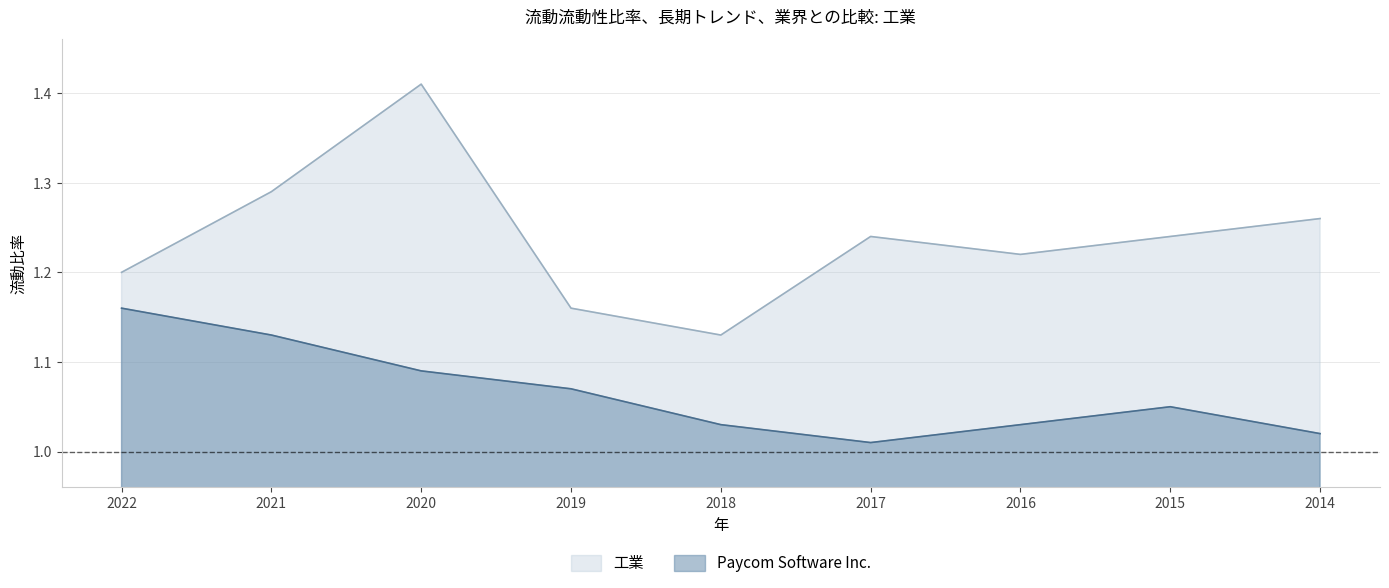

Rank the categories by 工業 value from highest to lowest.

2020, 2021, 2014, 2017, 2015, 2016, 2022, 2019, 2018